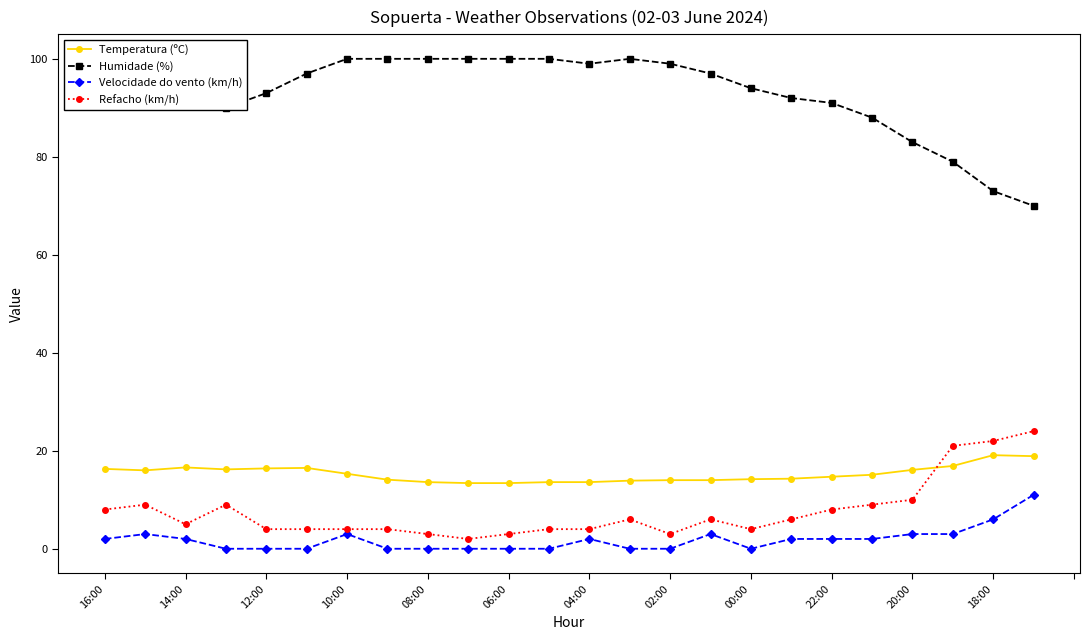

Does the chart display data point markers on the line(s)?

Yes